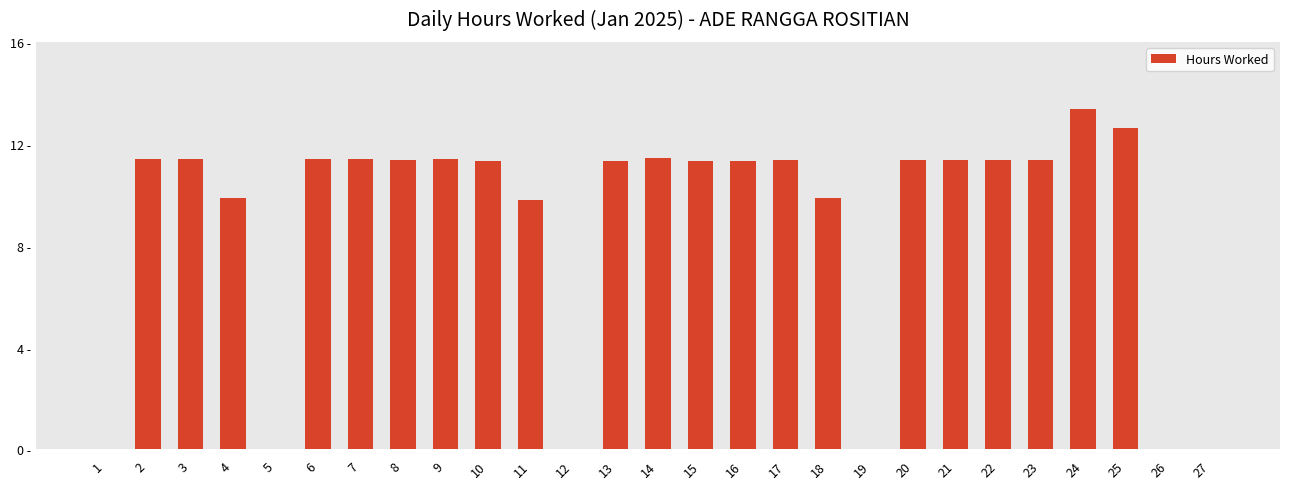

What is the approximate value at 11?

9.8